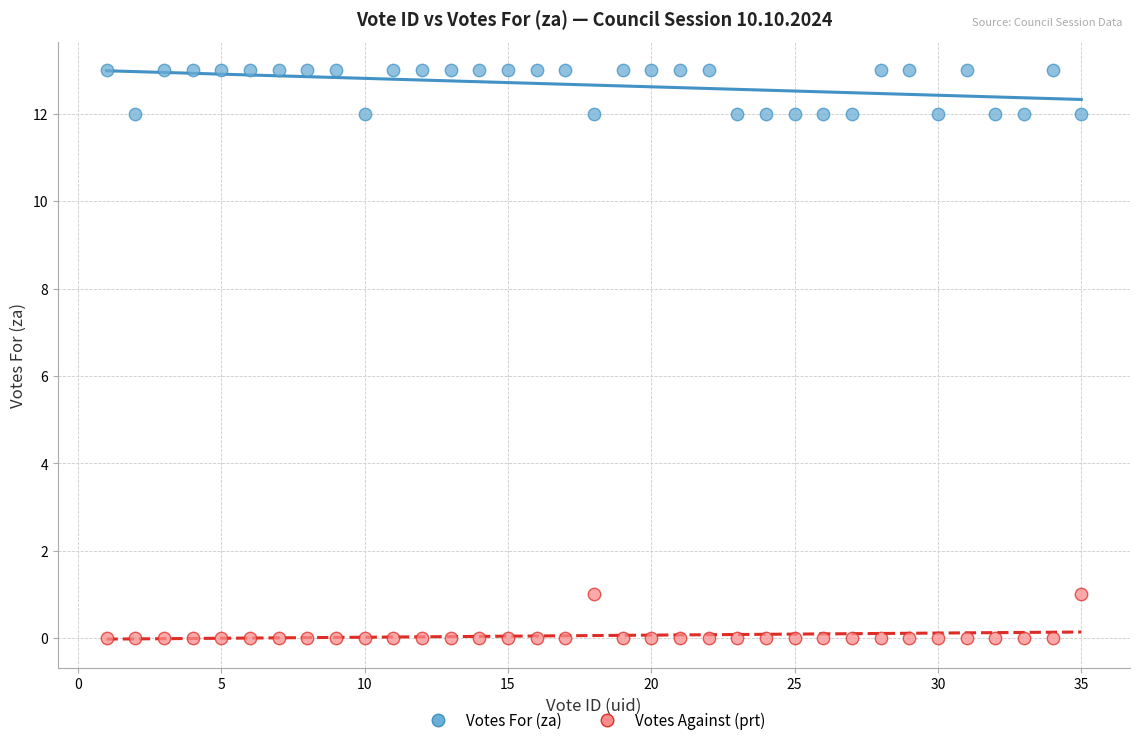

What are all the series names shown in the legend?

Votes For (za), Votes Against (prt)